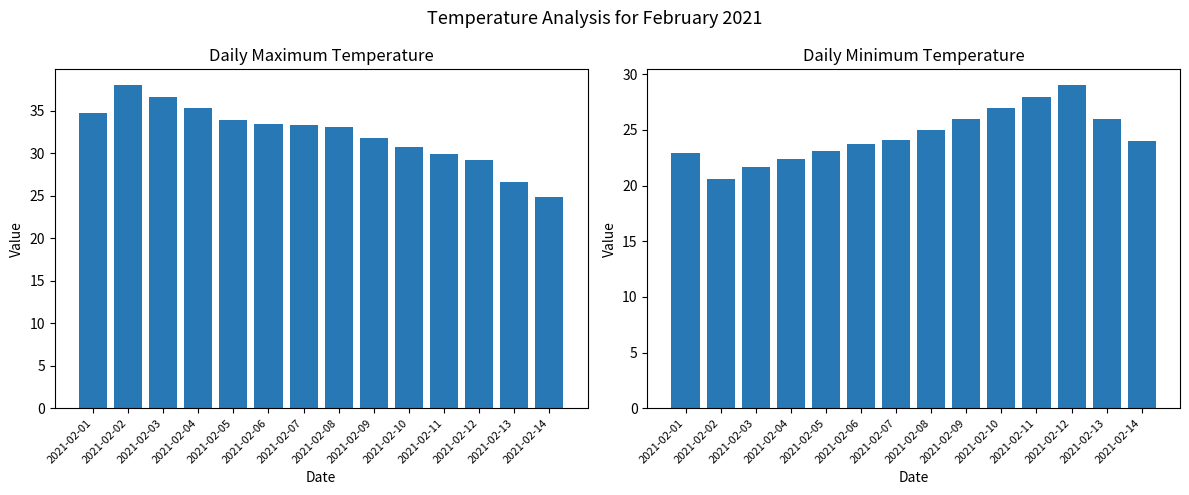

List the series in order of their peak value, highest first.

Max Temp, Min Temp